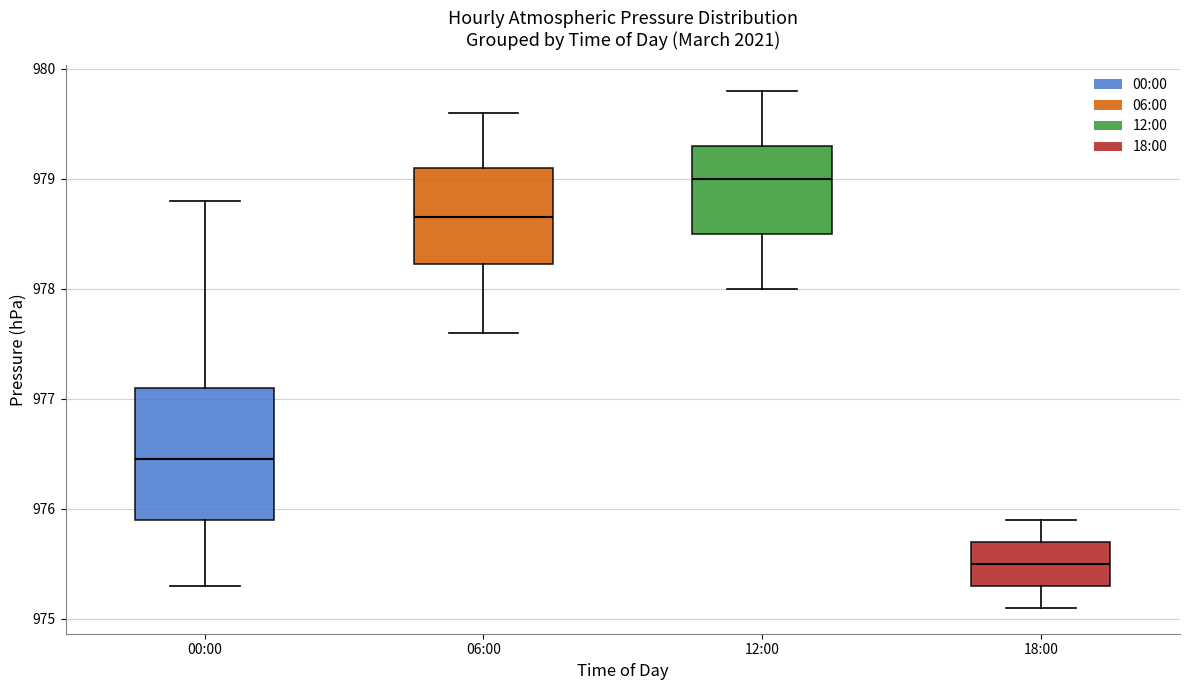

Which box's median line is the highest?

12:00